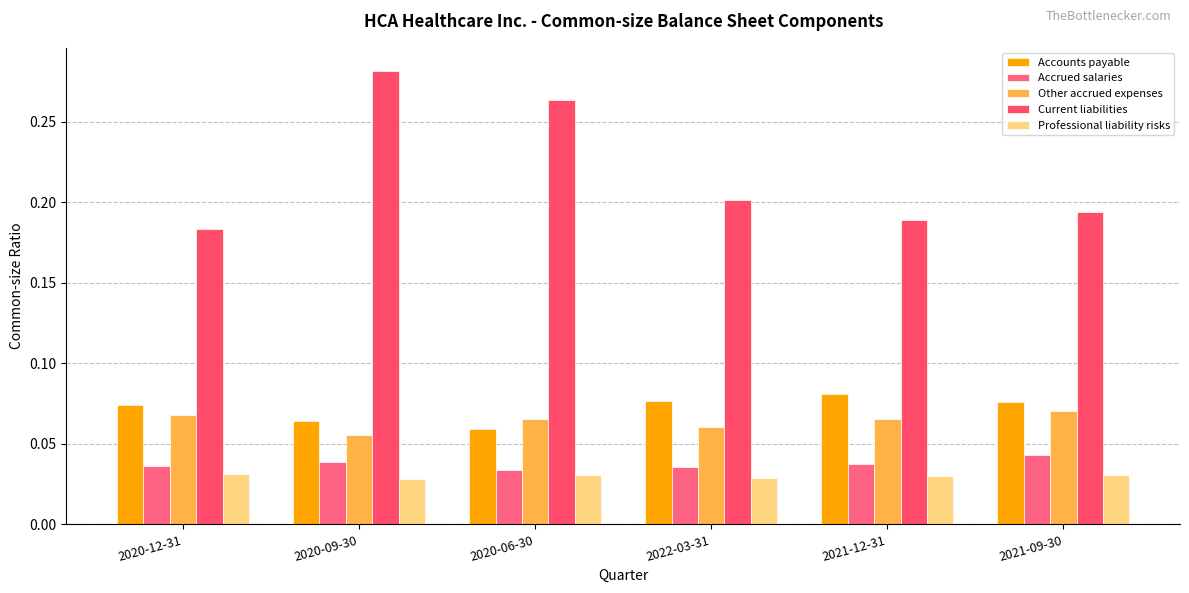

At which label does Other accrued expenses reach its minimum?

2020-09-30